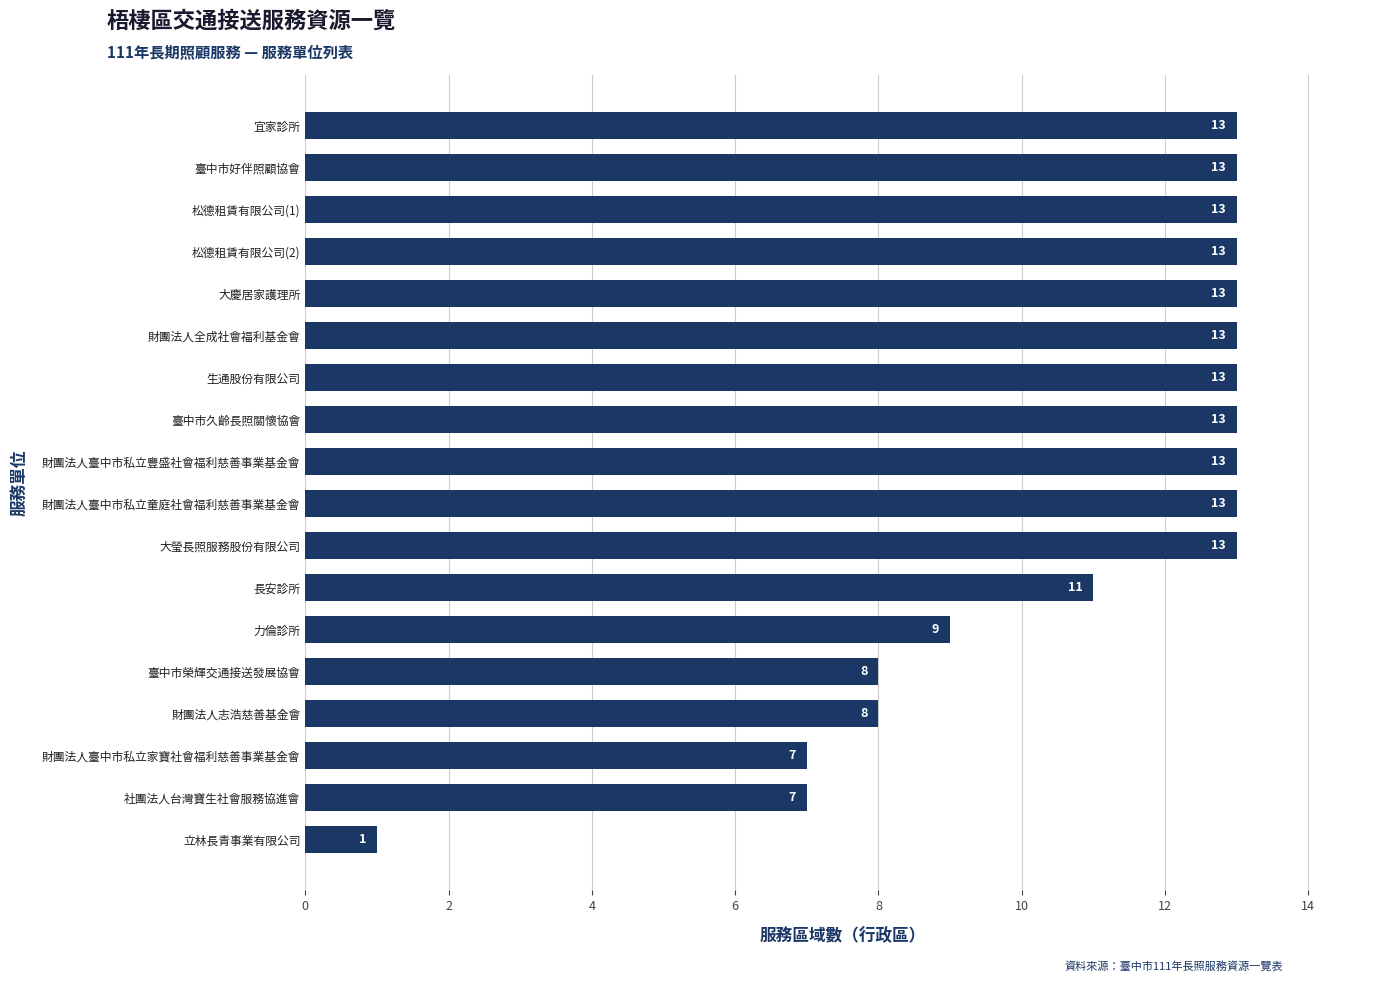

What is the ratio of the value at 財團法人臺中市私立童庭社會福利慈善事業基金會 to the value at 臺中市久齡長照關懷協會?

1.0